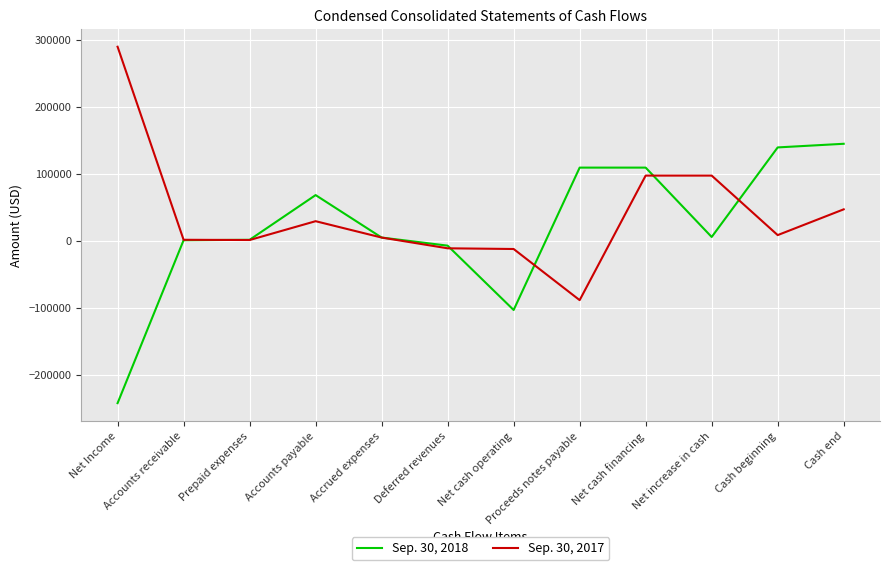

Which series changed the most between Accrued expenses and Proceeds notes payable?

Sep. 30, 2018